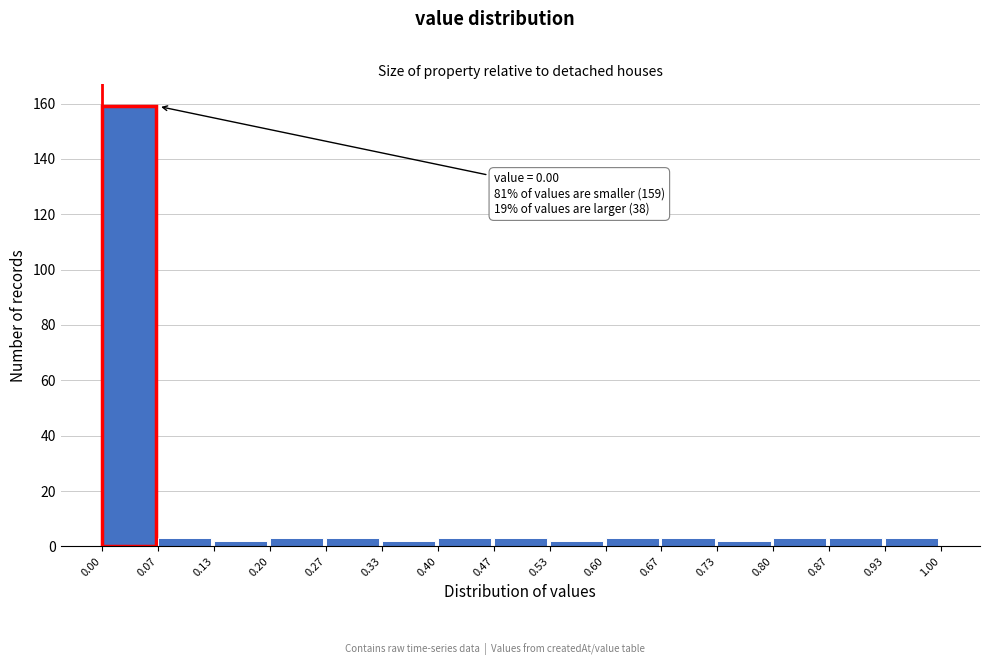

Which range on the x-axis has the tallest bar?

0.00 to 0.07